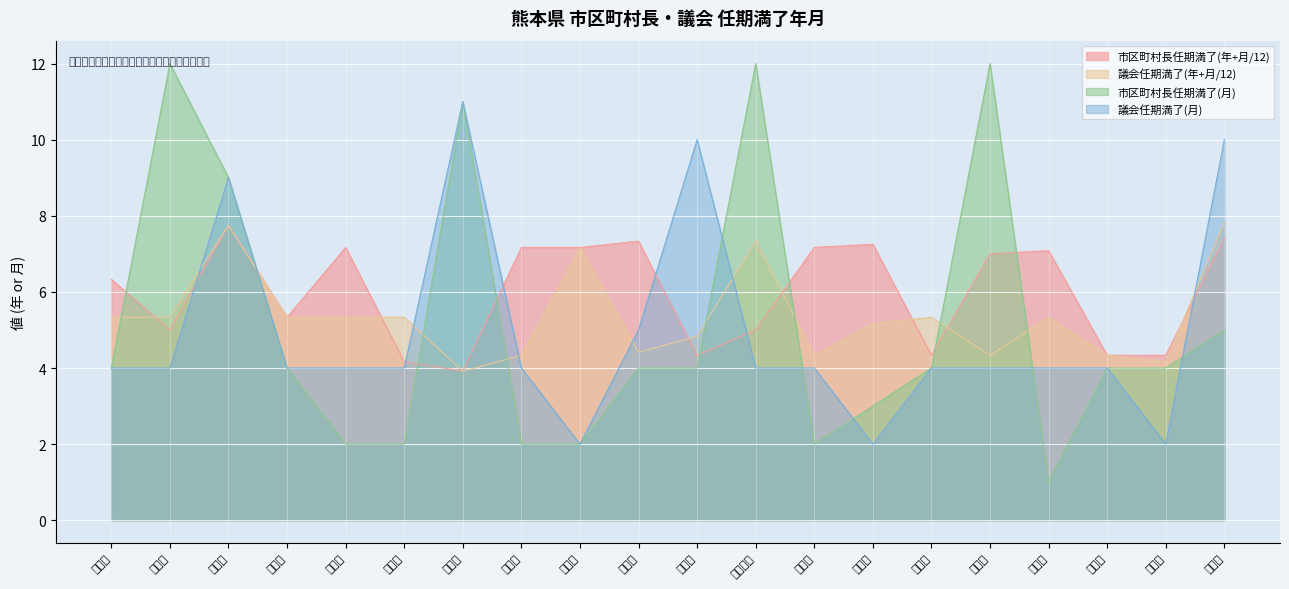

What is the total value across all series at 人吉市?

18.7